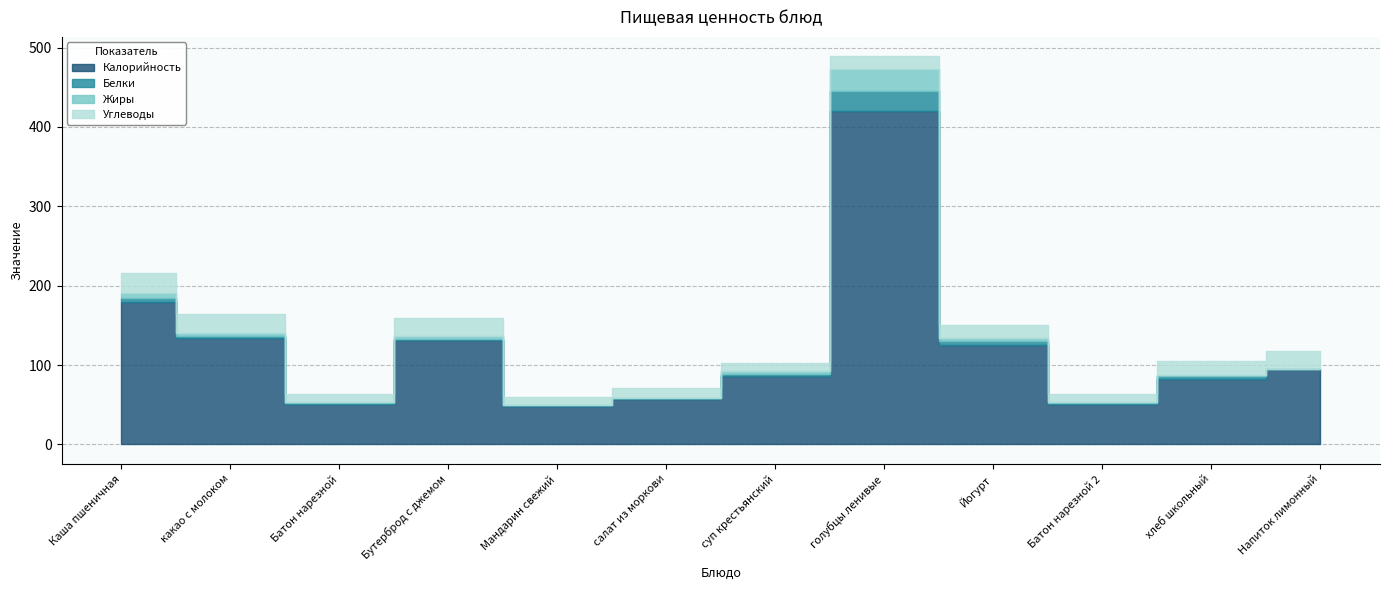

What is the sum of the Белки values at какао с молоком and салат из моркови?

4